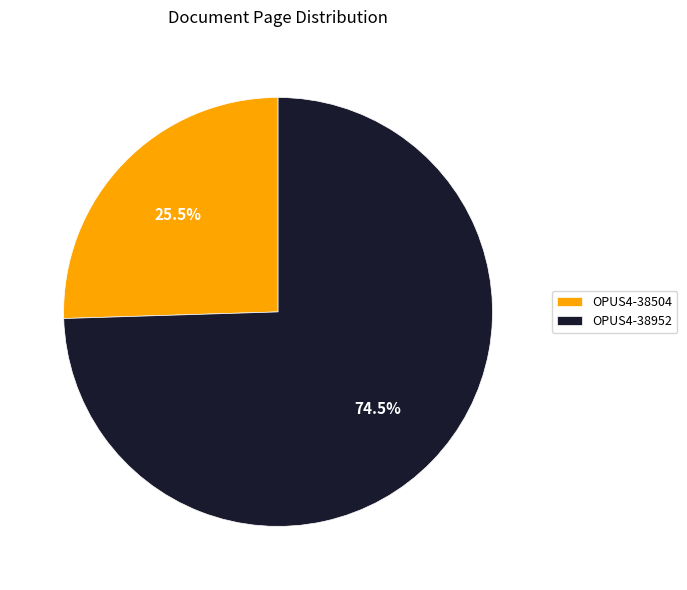

Which category accounts for the majority?

OPUS4-38952